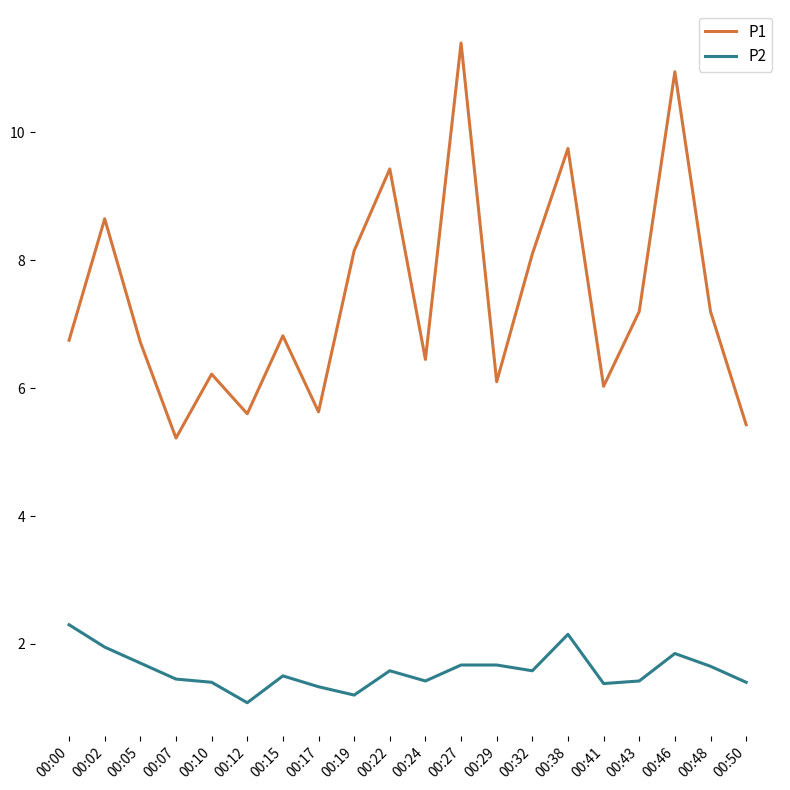

Which series has the widest spread of values?

P1